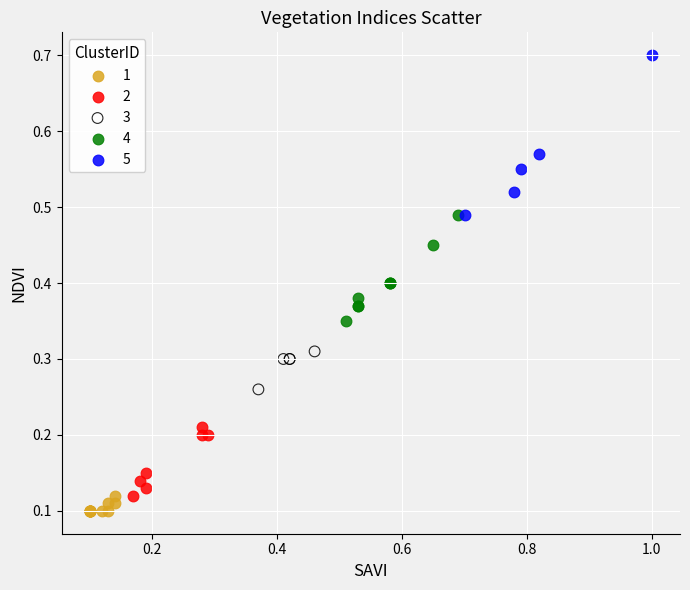

Which series contains the highest Y value?

5